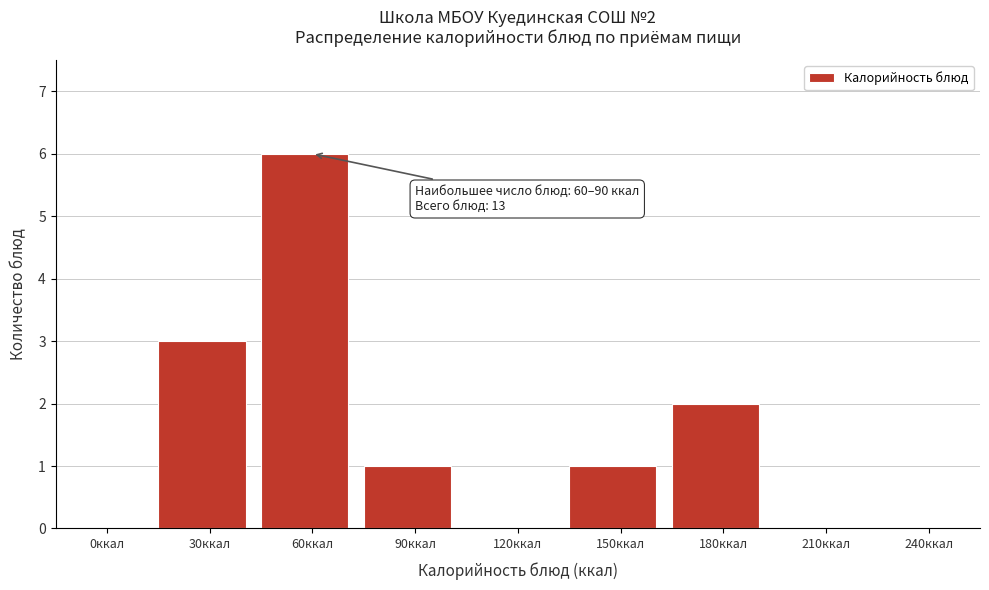

Reading right to left, transcribe all the data shown in this chart.

240ккал=0	210ккал=0	180ккал=2	150ккал=1	120ккал=0	90ккал=1	60ккал=6	30ккал=3	0ккал=0